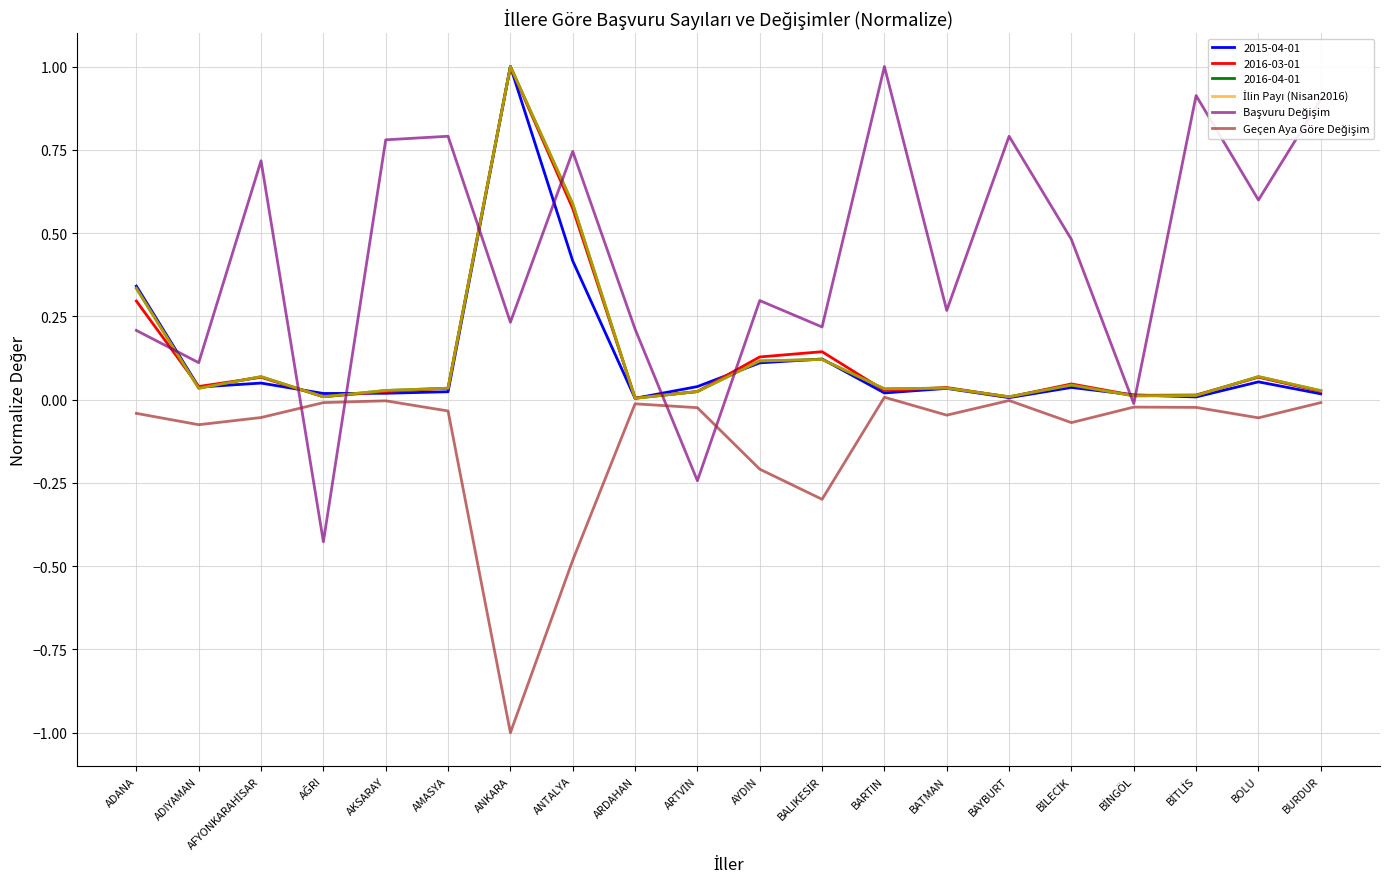

Which category has the lowest value across all series?

ANKARA